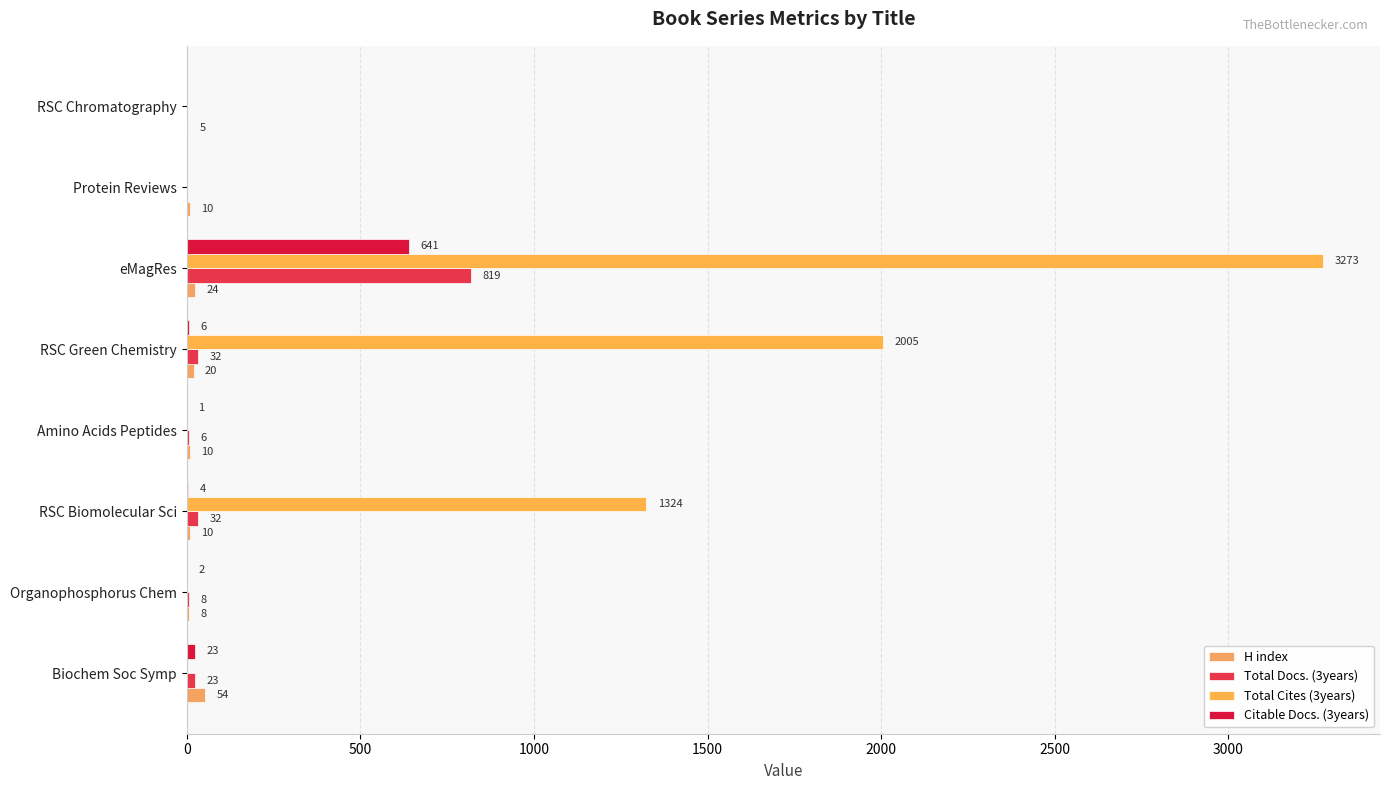

How many values in Total Cites (3years) are above zero?

3